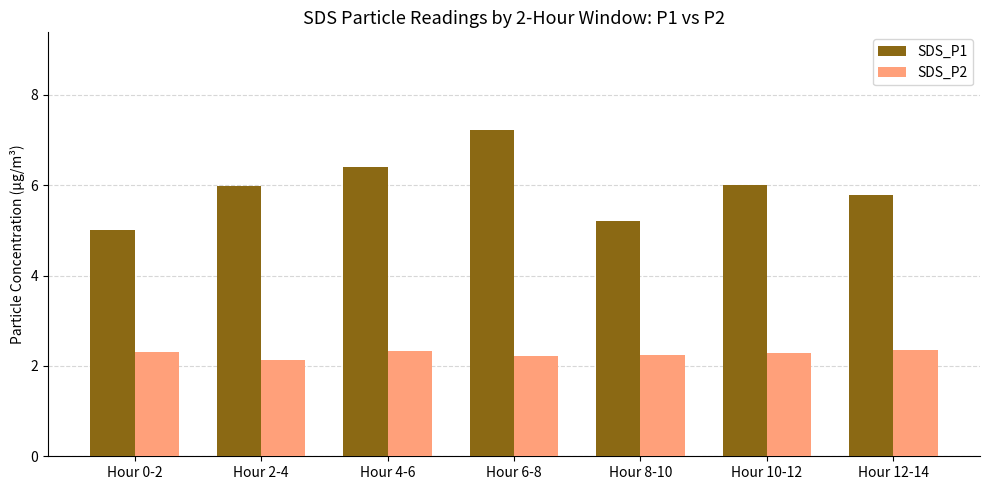

Is it true that SDS_P2 equals 2.2 at Hour 6-8?

True